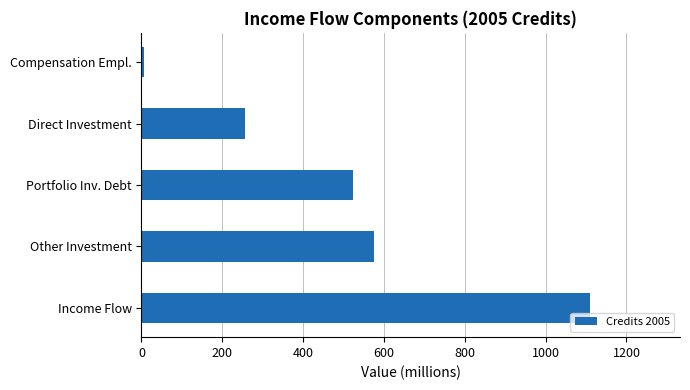

The value at Income Flow is 1110.4. True or false?

True